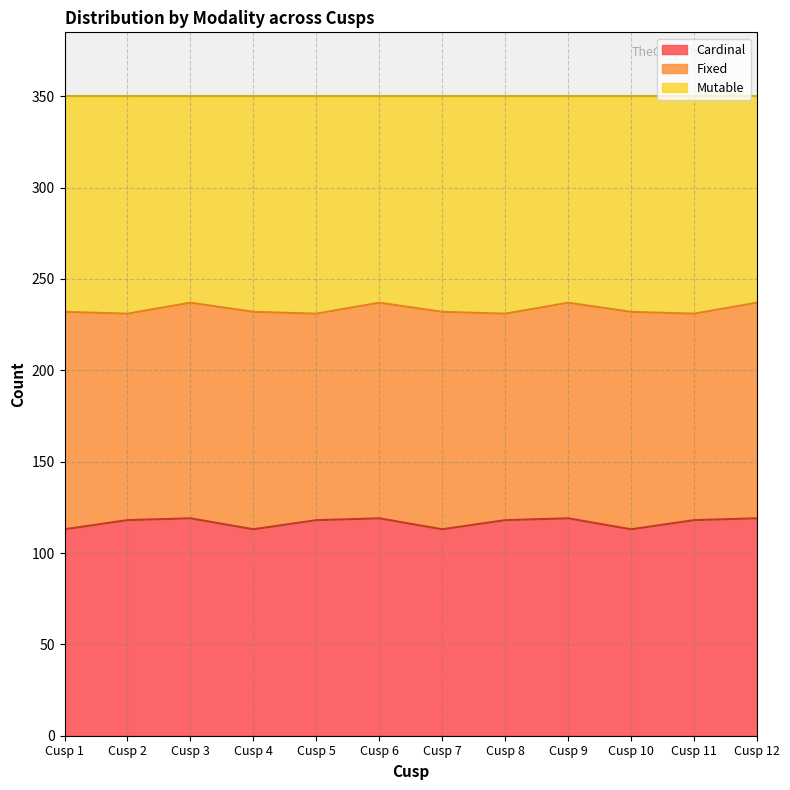

Rank the categories by Cardinal value from lowest to highest.

Cusp 1, Cusp 4, Cusp 7, Cusp 10, Cusp 2, Cusp 5, Cusp 8, Cusp 11, Cusp 3, Cusp 6, Cusp 9, Cusp 12